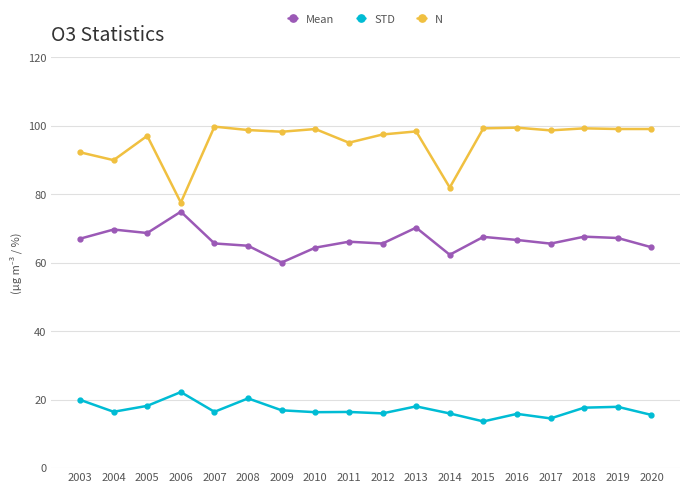

Count the number of data series in this chart.

3